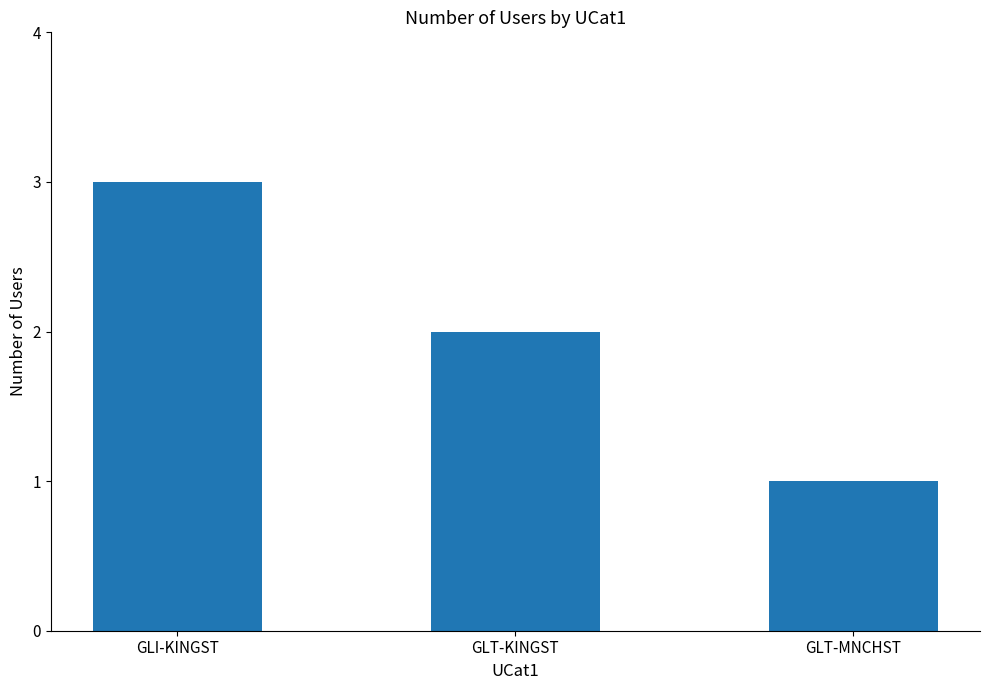

List the labels in order of value, largest first.

GLI-KINGST, GLT-KINGST, GLT-MNCHST